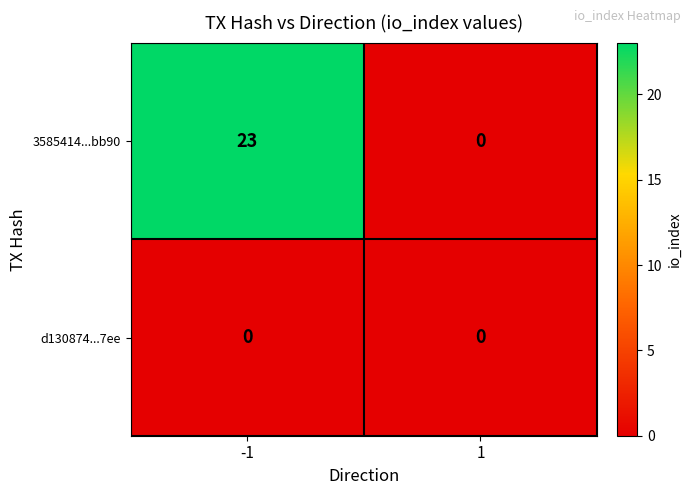

Is the value of d130874...7ee at 1 greater than the value of 3585414...bb90 at -1?

No